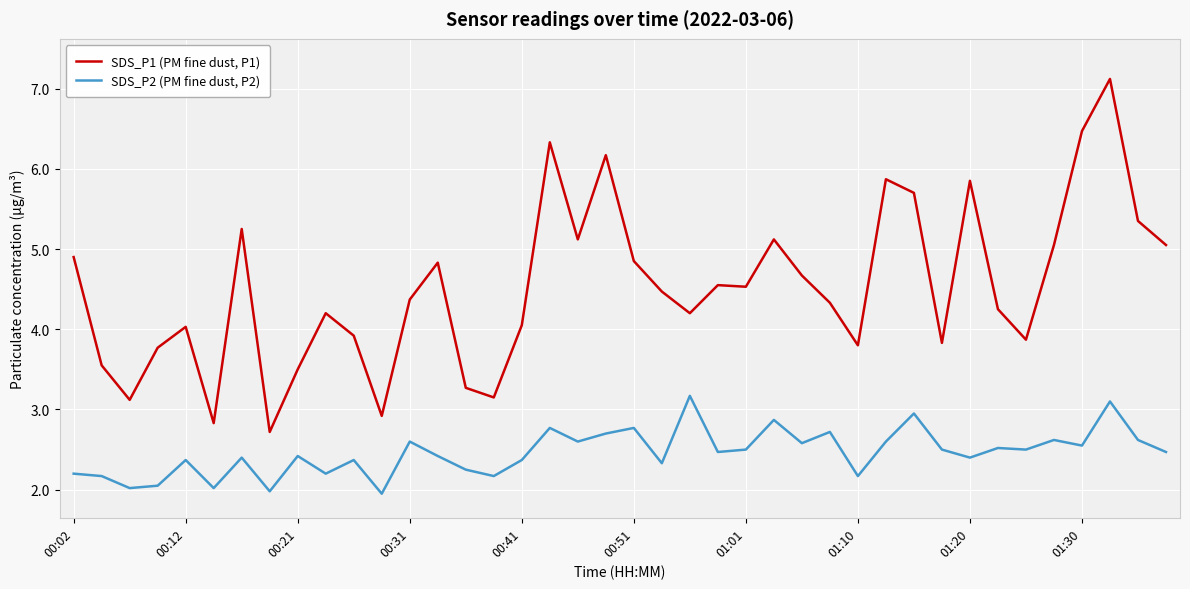

What is the maximum value for SDS_P1 (PM fine dust, P1)?

7.1